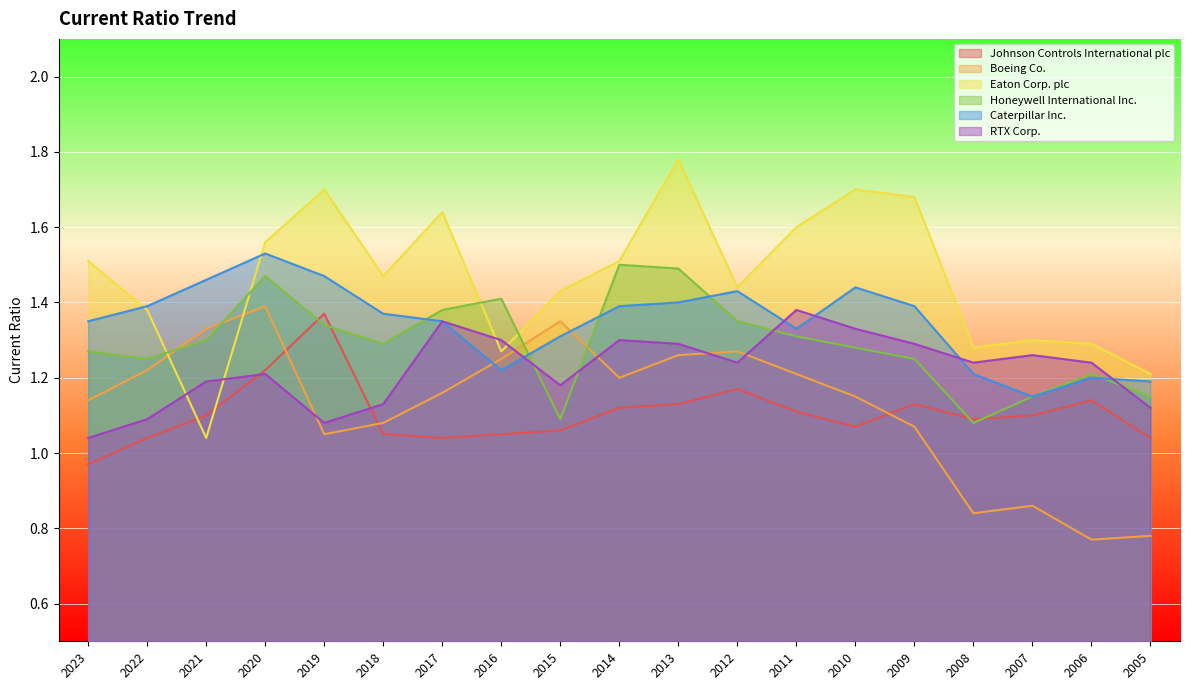

Reading left to right, extract all data points from this chart.

Johnson Controls International plc: 2023=1.0	2022=1.0	2021=1.1	2020=1.2	2019=1.4	2018=1.1	2017=1.0	2016=1.1	2015=1.1	2014=1.1	2013=1.1	2012=1.2	2011=1.1	2010=1.1	2009=1.1	2008=1.1	2007=1.1	2006=1.1	2005=1.0
Boeing Co.: 2023=1.1	2022=1.2	2021=1.3	2020=1.4	2019=1.1	2018=1.1	2017=1.2	2016=1.2	2015=1.4	2014=1.2	2013=1.3	2012=1.3	2011=1.2	2010=1.1	2009=1.1	2008=0.8	2007=0.9	2006=0.8	2005=0.8
Eaton Corp. plc: 2023=1.5	2022=1.4	2021=1.0	2020=1.6	2019=1.7	2018=1.5	2017=1.6	2016=1.3	2015=1.4	2014=1.5	2013=1.8	2012=1.4	2011=1.6	2010=1.7	2009=1.7	2008=1.3	2007=1.3	2006=1.3	2005=1.2
Honeywell International Inc.: 2023=1.3	2022=1.2	2021=1.3	2020=1.5	2019=1.3	2018=1.3	2017=1.4	2016=1.4	2015=1.1	2014=1.5	2013=1.5	2012=1.4	2011=1.3	2010=1.3	2009=1.2	2008=1.1	2007=1.1	2006=1.2	2005=1.1
Caterpillar Inc.: 2023=1.4	2022=1.4	2021=1.5	2020=1.5	2019=1.5	2018=1.4	2017=1.4	2016=1.2	2015=1.3	2014=1.4	2013=1.4	2012=1.4	2011=1.3	2010=1.4	2009=1.4	2008=1.2	2007=1.1	2006=1.2	2005=1.2
RTX Corp.: 2023=1.0	2022=1.1	2021=1.2	2020=1.2	2019=1.1	2018=1.1	2017=1.4	2016=1.3	2015=1.2	2014=1.3	2013=1.3	2012=1.2	2011=1.4	2010=1.3	2009=1.3	2008=1.2	2007=1.3	2006=1.2	2005=1.1